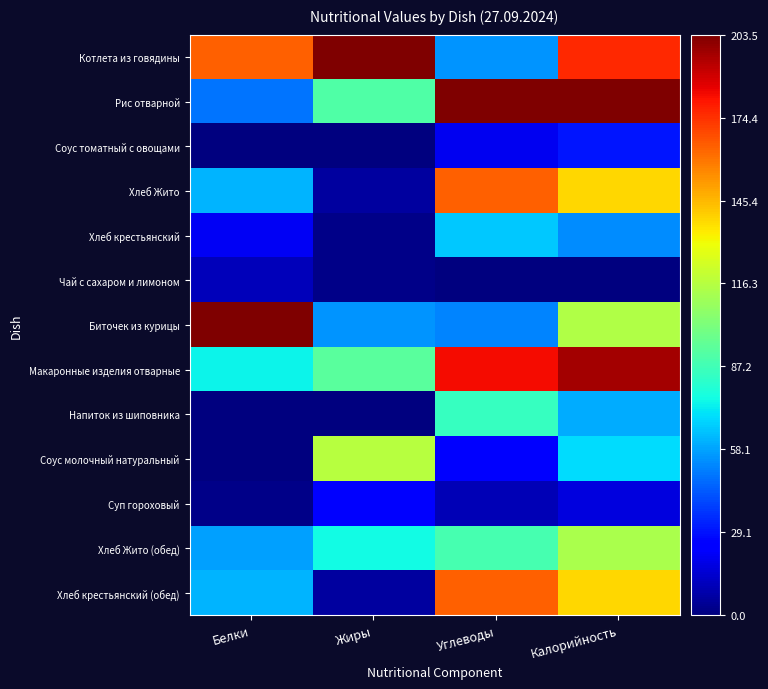

Reading left to right, what are all the values shown in this chart?

Котлета из говядины: Белки=0.8	Жиры=1.0	Углеводы=0.3	Калорийность=0.9
Рис отварной: Белки=0.2	Жиры=0.4	Углеводы=1.0	Калорийность=1.0
Соус томатный с овощами: Белки=0.0	Жиры=0.0	Углеводы=0.1	Калорийность=0.1
Хлеб Жито: Белки=0.3	Жиры=0.0	Углеводы=0.8	Калорийность=0.7
Хлеб крестьянский: Белки=0.1	Жиры=0.0	Углеводы=0.3	Калорийность=0.3
Чай с сахаром и лимоном: Белки=0.1	Жиры=0.0	Углеводы=0.0	Калорийность=0.0
Биточек из курицы: Белки=1.0	Жиры=0.3	Углеводы=0.3	Калорийность=0.6
Макаронные изделия отварные: Белки=0.4	Жиры=0.5	Углеводы=0.9	Калорийность=1.0
Напиток из шиповника: Белки=0.0	Жиры=0.0	Углеводы=0.4	Калорийность=0.3
Соус молочный натуральный: Белки=0.0	Жиры=0.6	Углеводы=0.1	Калорийность=0.3
Суп гороховый: Белки=0.0	Жиры=0.1	Углеводы=0.0	Калорийность=0.1
Хлеб Жито (обед): Белки=0.3	Жиры=0.4	Углеводы=0.4	Калорийность=0.6
Хлеб крестьянский (обед): Белки=0.3	Жиры=0.0	Углеводы=0.8	Калорийность=0.7